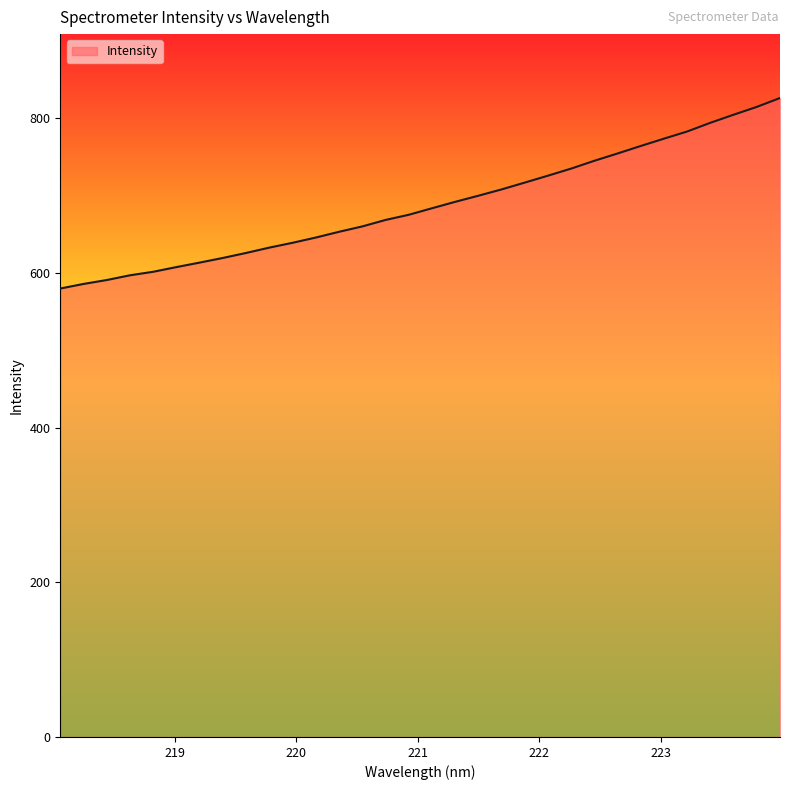

What is the sum of all values?

22017.8